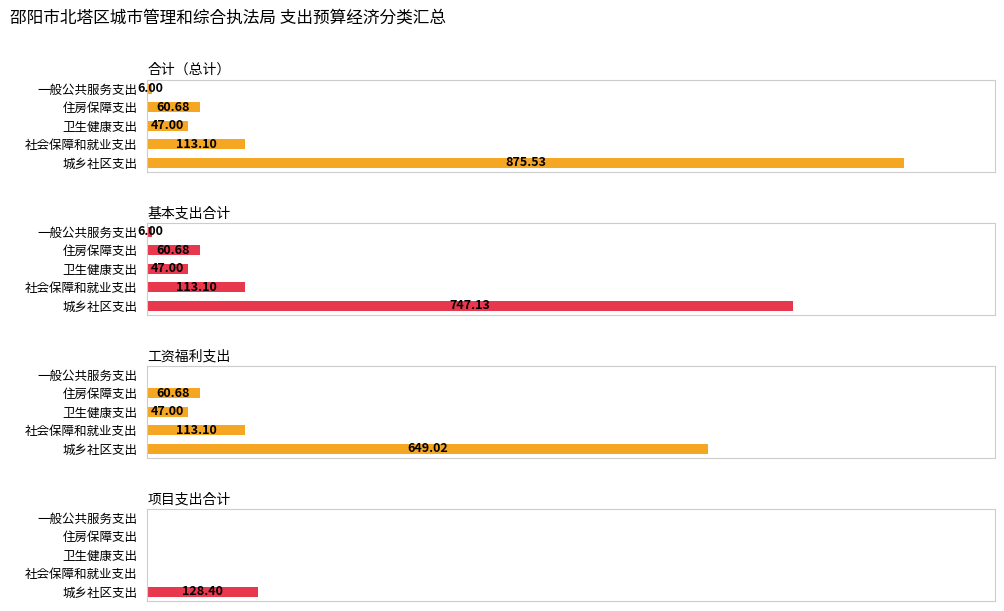

What is the difference between the highest and lowest values at 社会保障和就业支出?

113.1